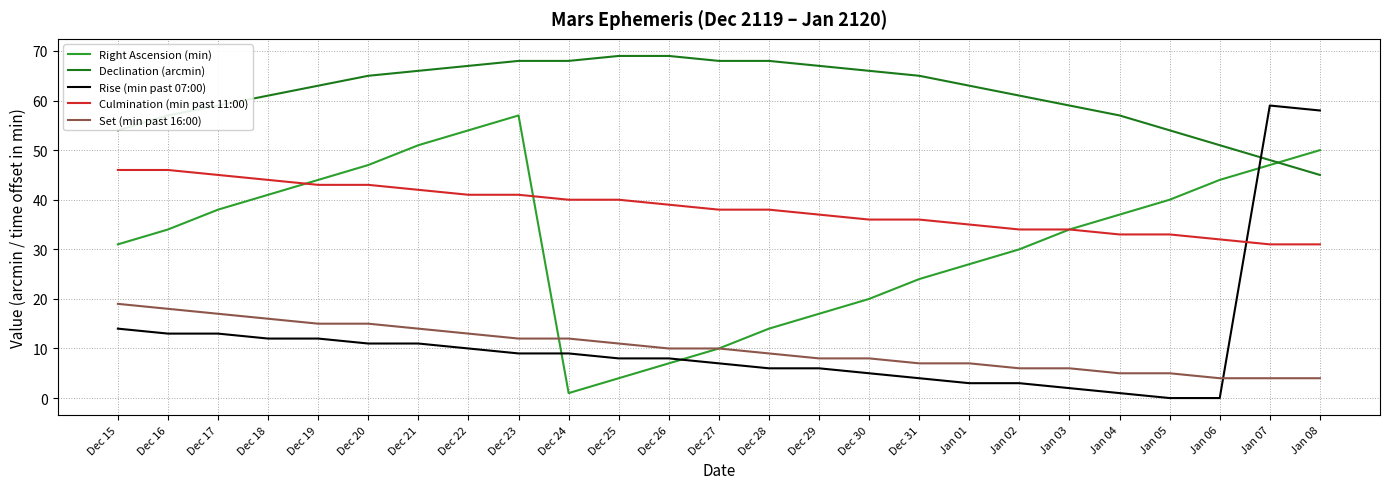

At how many categories does at least one series exceed 24?

25